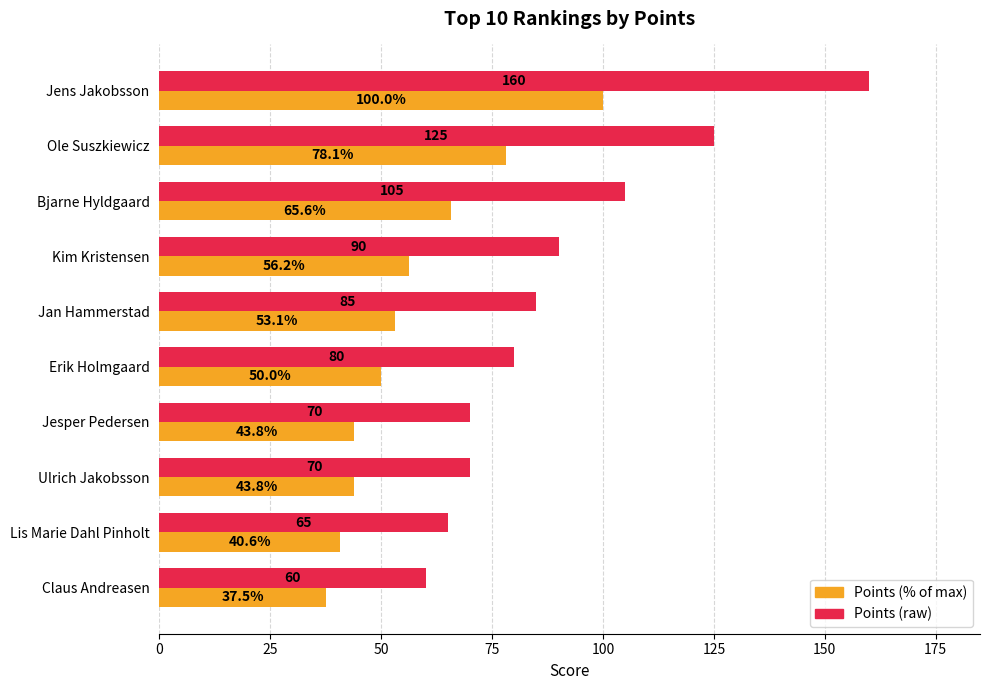

Where is Points (% of max) nearest to the value 68?

Bjarne Hyldgaard